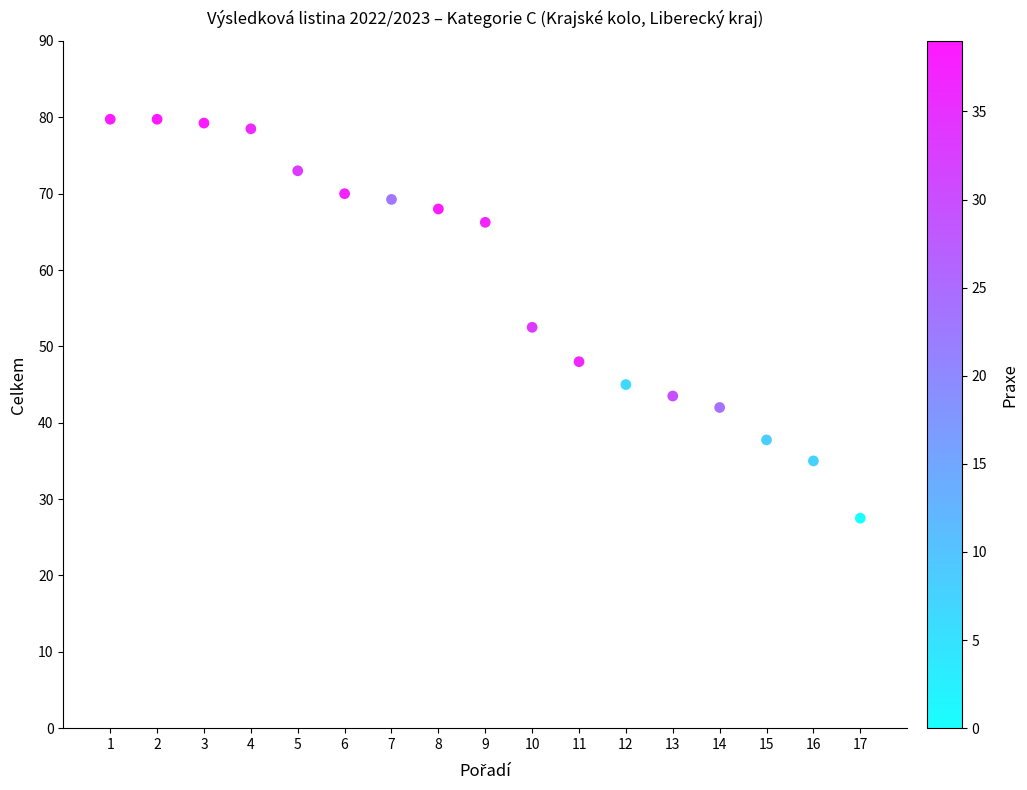

What is the range of X values (max minus min)?

16.0